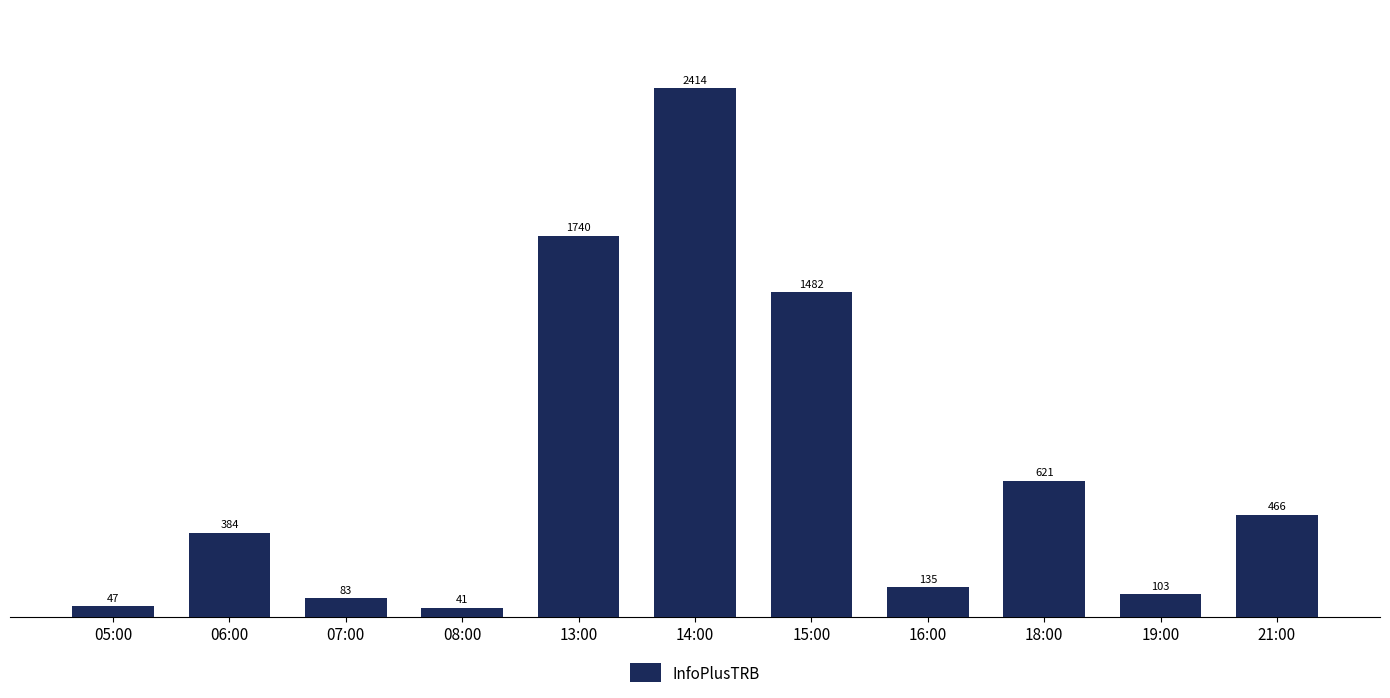

What is the difference between the maximum and second lowest values?

2367